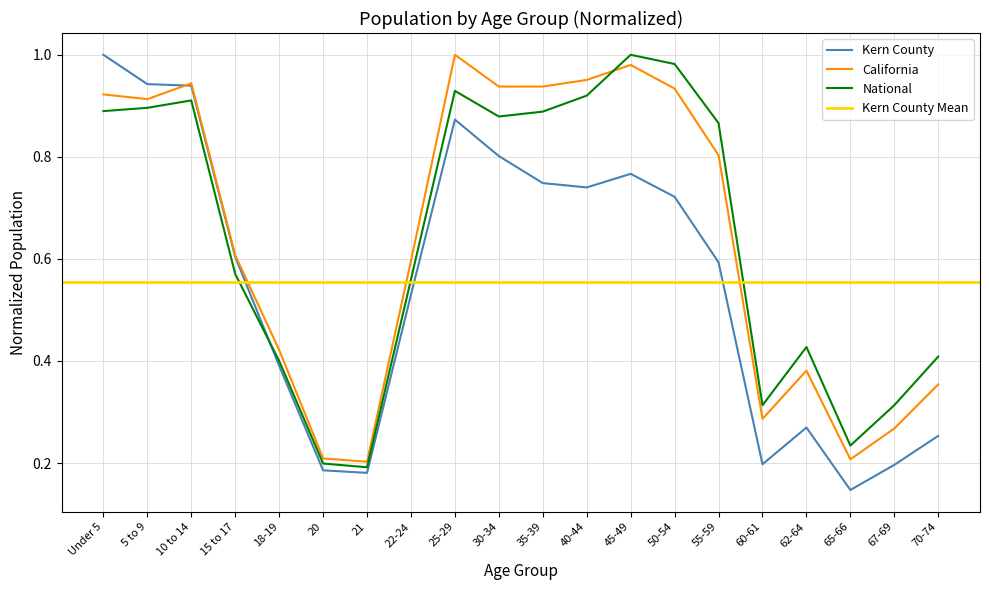

What is the minimum value shown in the chart?

0.1